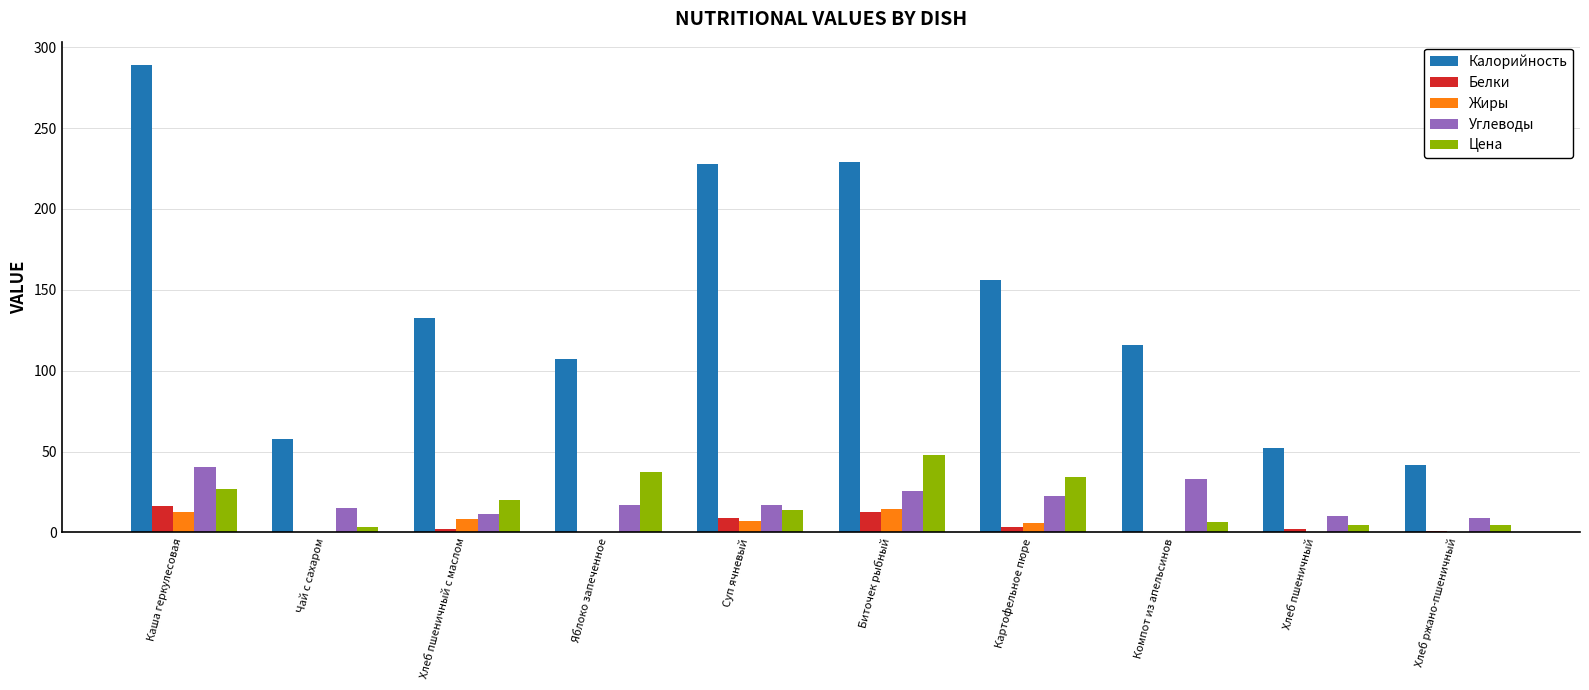

Which category has the highest value in the Цена series?

Биточек рыбный